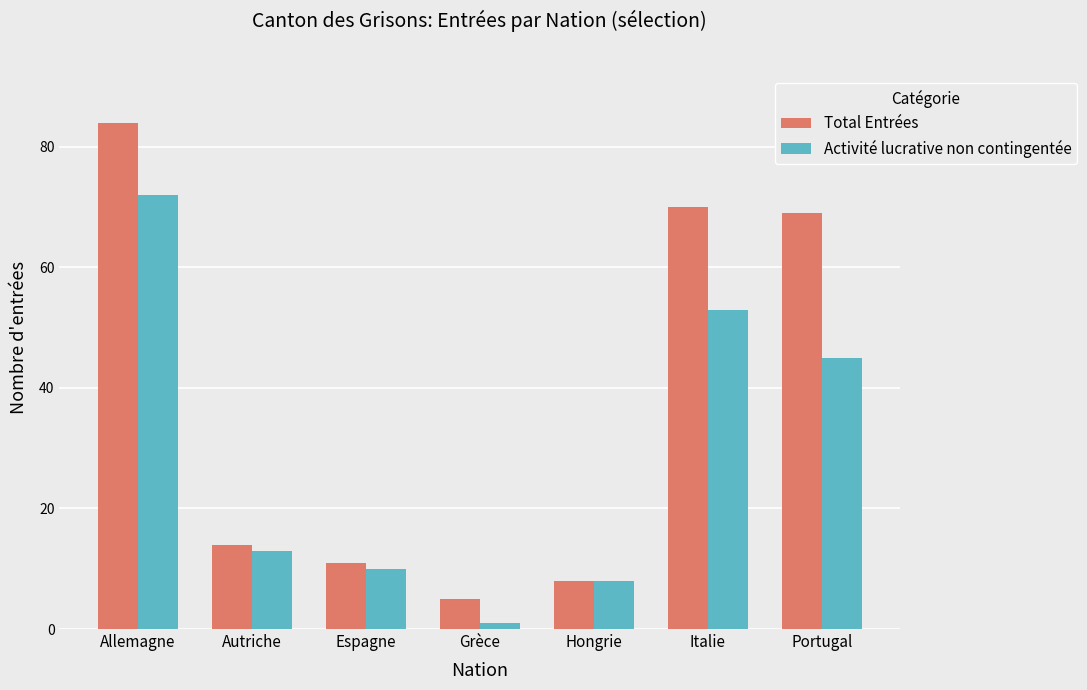

What is the label of the 4th bar from the left?

Grèce